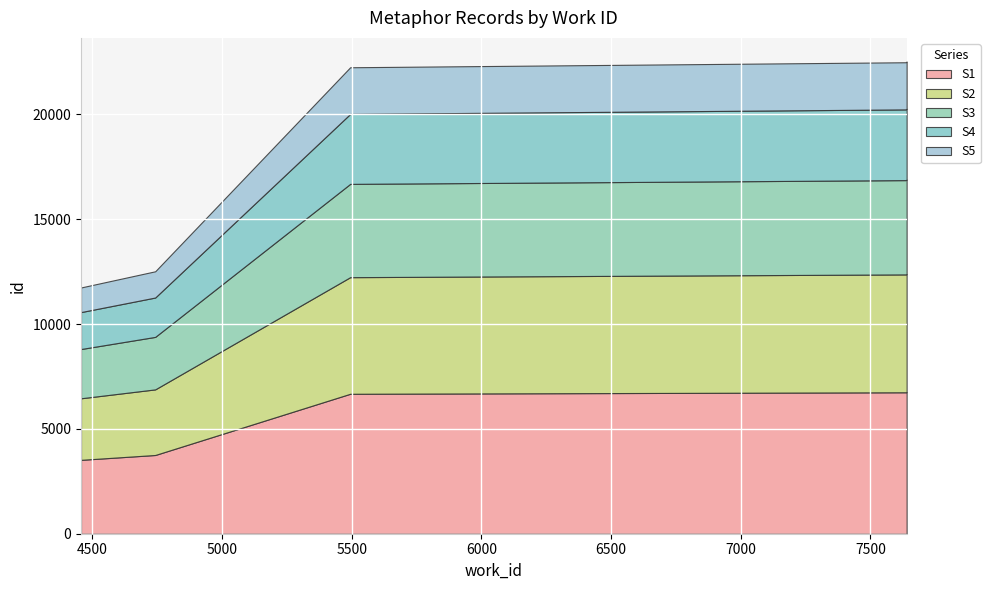

Reading left to right, transcribe all the data shown in this chart.

id: 11746	11751	12520	22253	22492	22500	22528
work_id: 4456	4457	4742	5494	7636	7637	7640